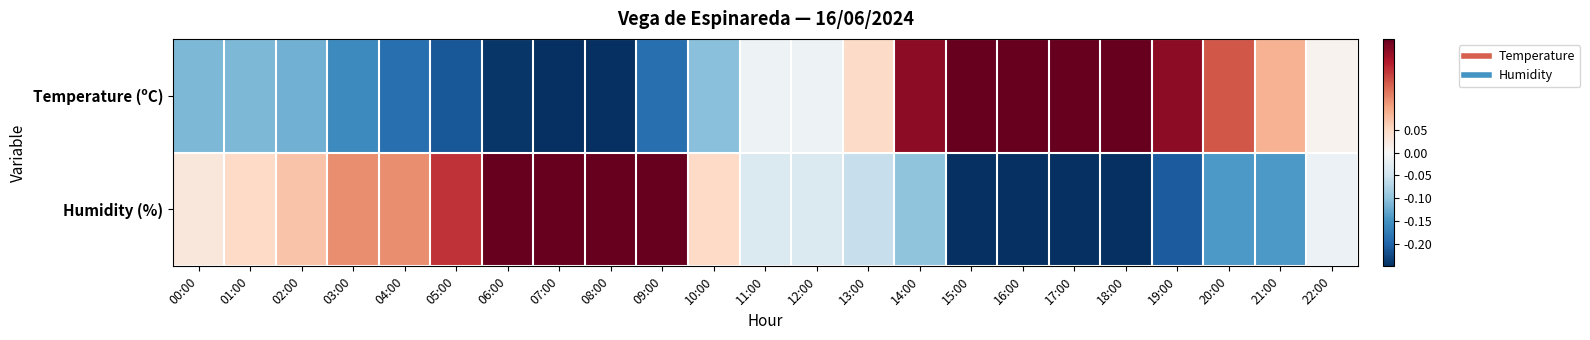

Which label corresponds to the largest value in the chart?

08:00